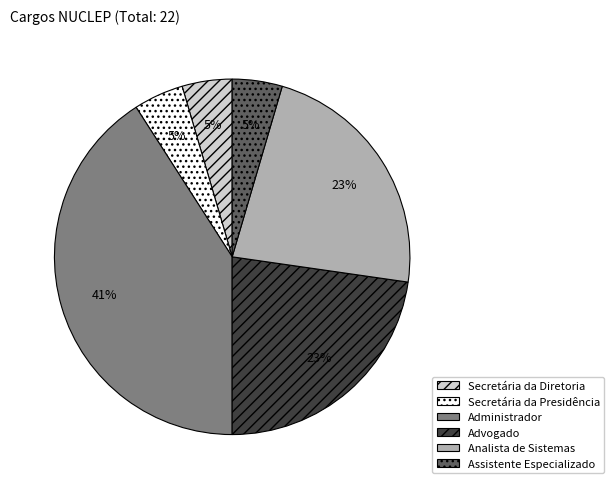

Which slice is the largest?

Administrador